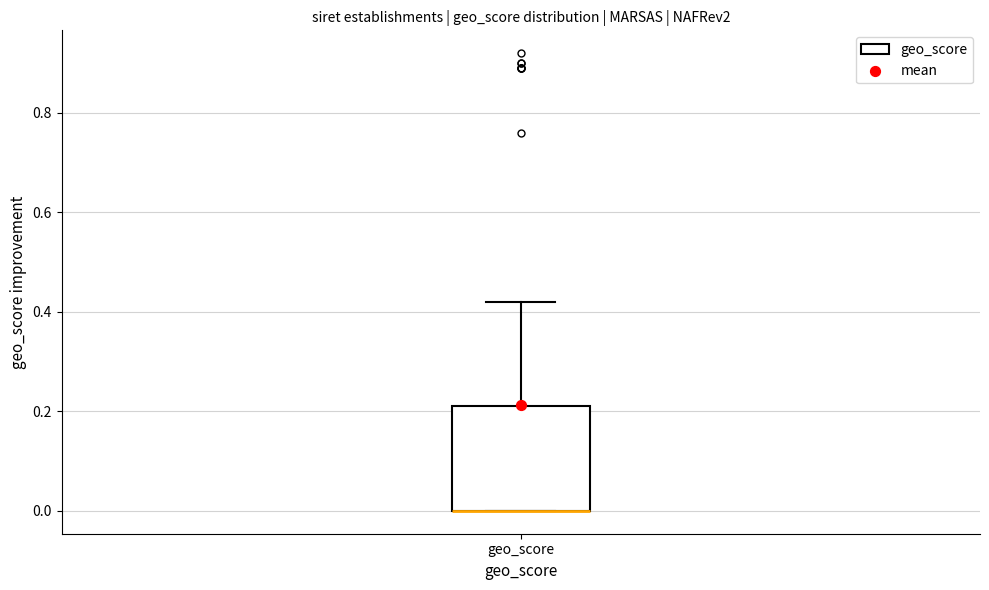

Where is the upper edge of the box for geo_score on the y-axis? The values are not printed on the chart, so give them approximately, as read against the axis.

0.22